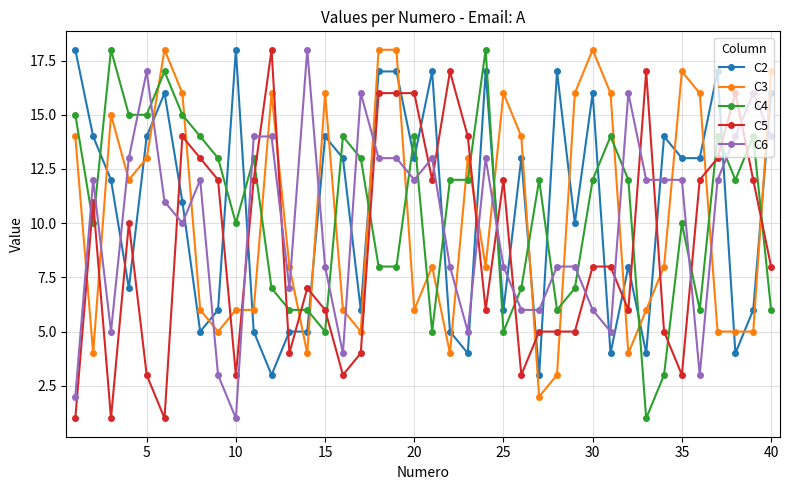

What is the maximum value shown in the chart?

18